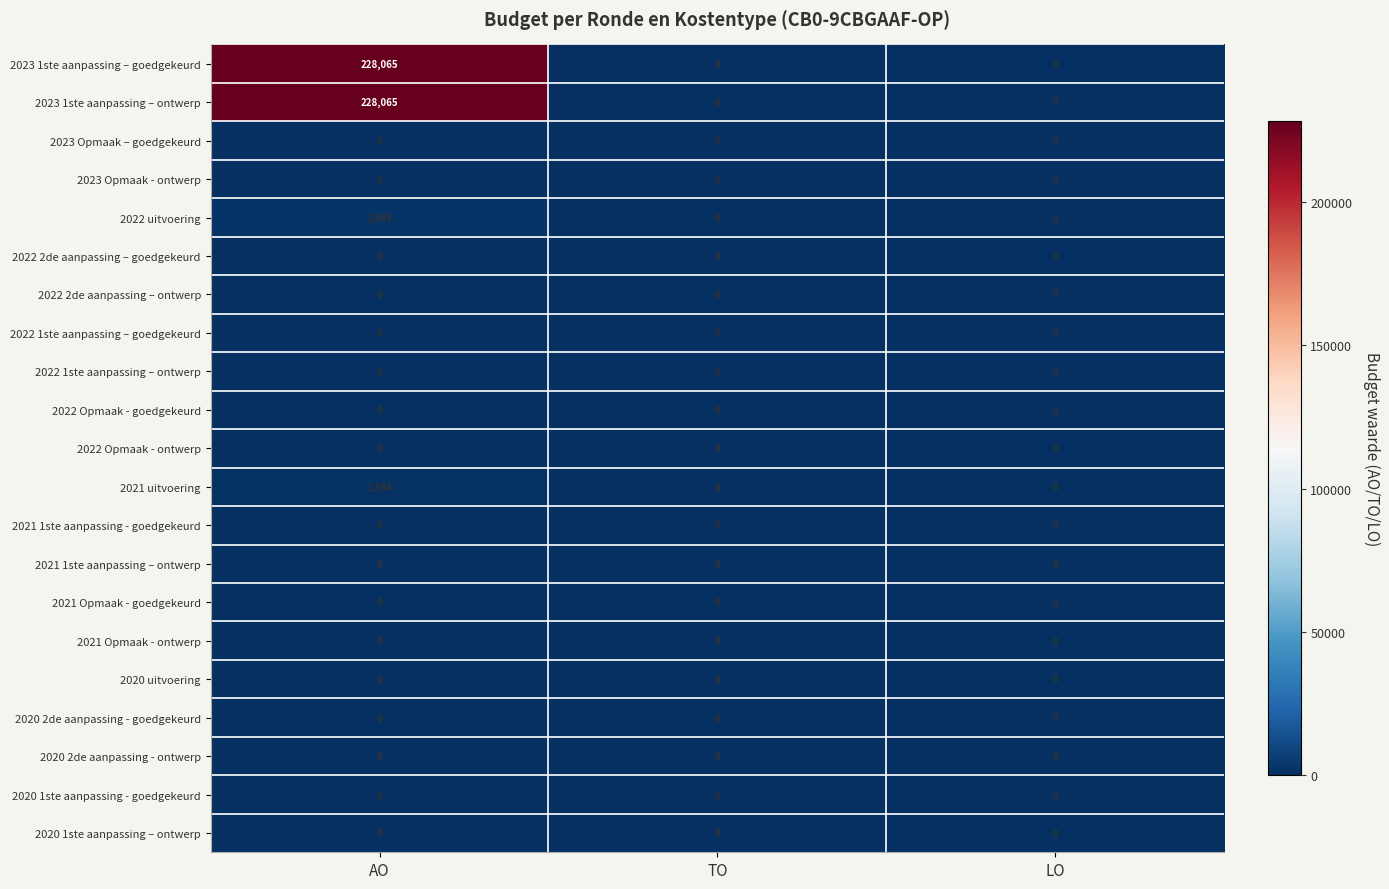

Count the 2022 uitvoering values in the range 0 to 1903.

3